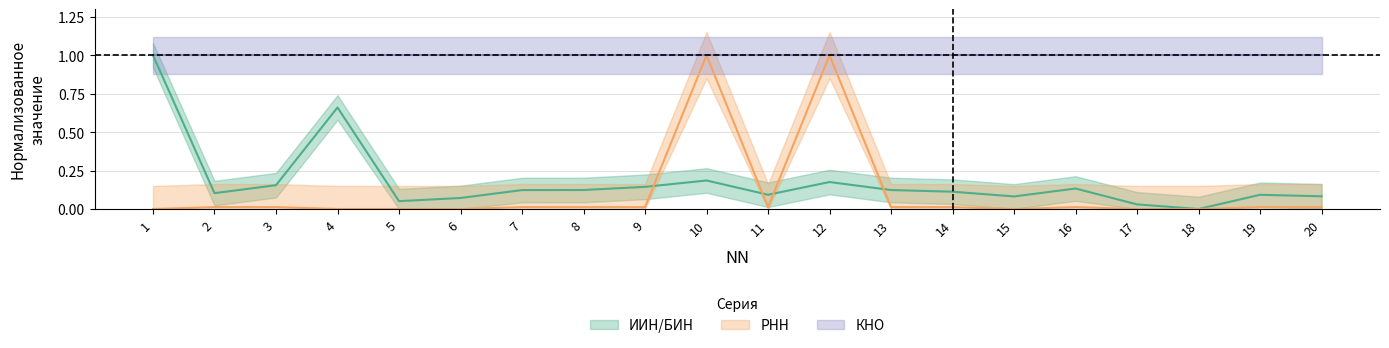

How many times do ИИН/БИН and РНН cross each other?

6